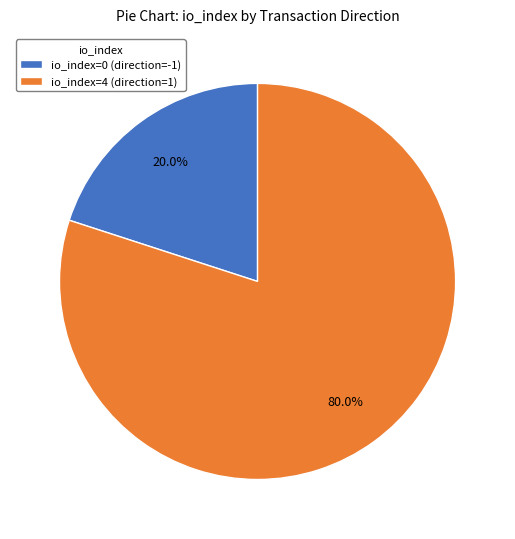

Which category has the biggest portion of the pie?

io_index=4 (direction=1)